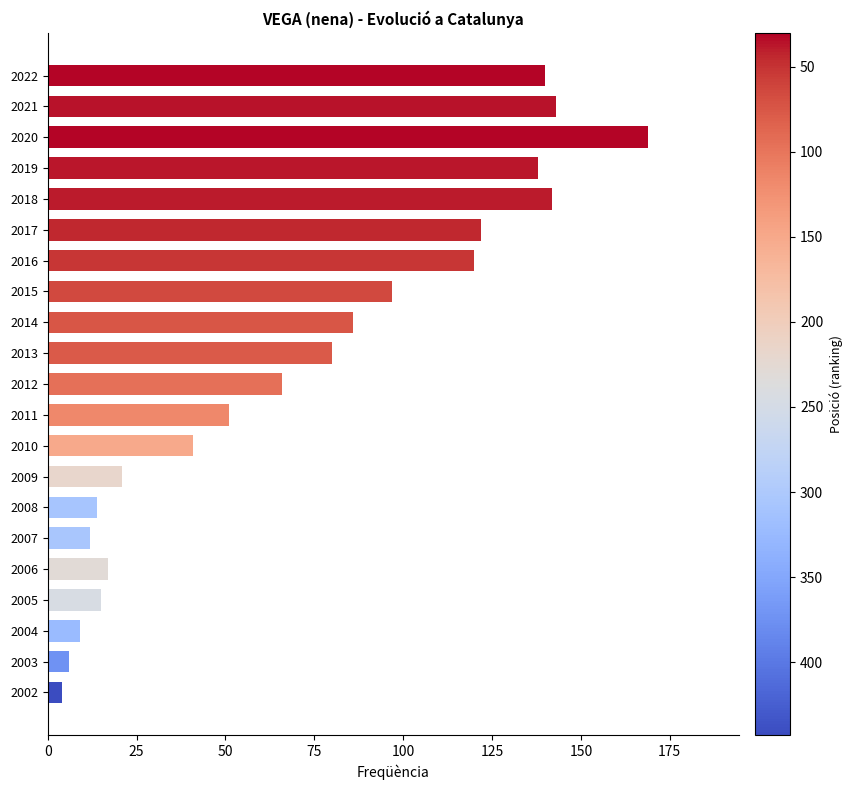

True or false: the data shows 64 at 2021.

False